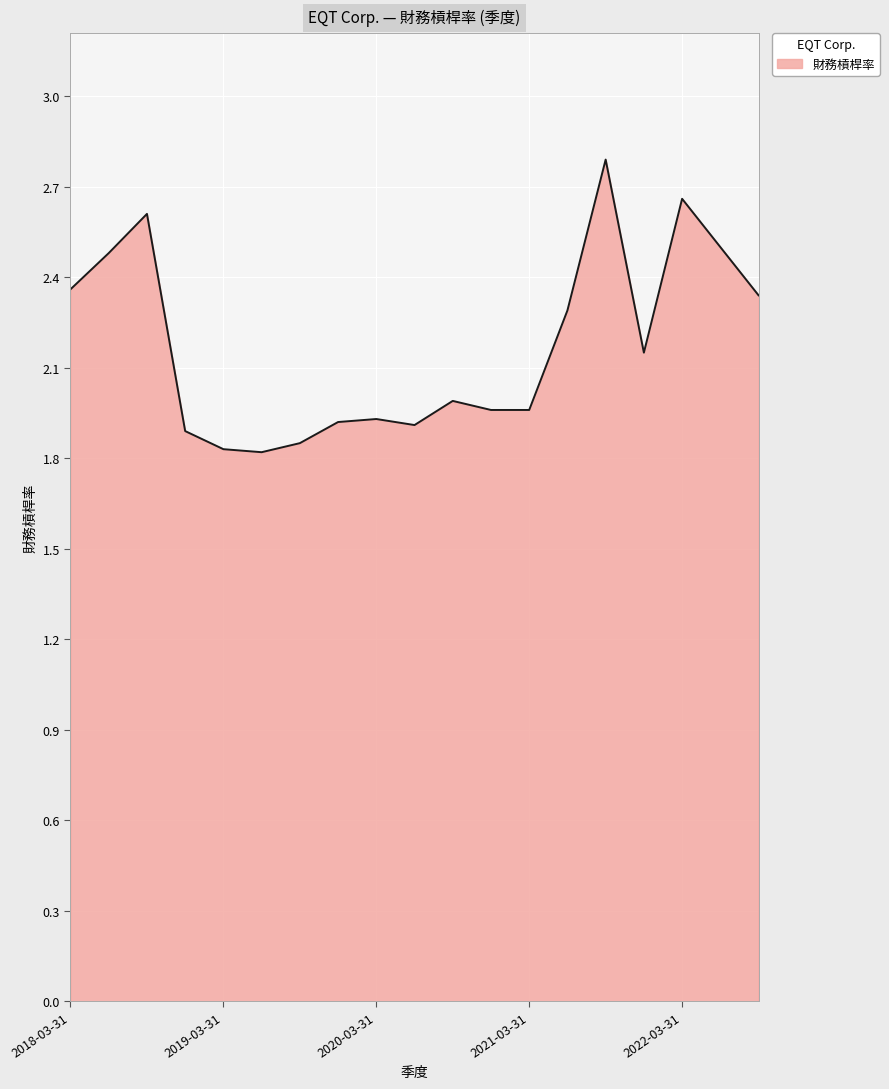

What is the minimum value shown in the chart?

1.8